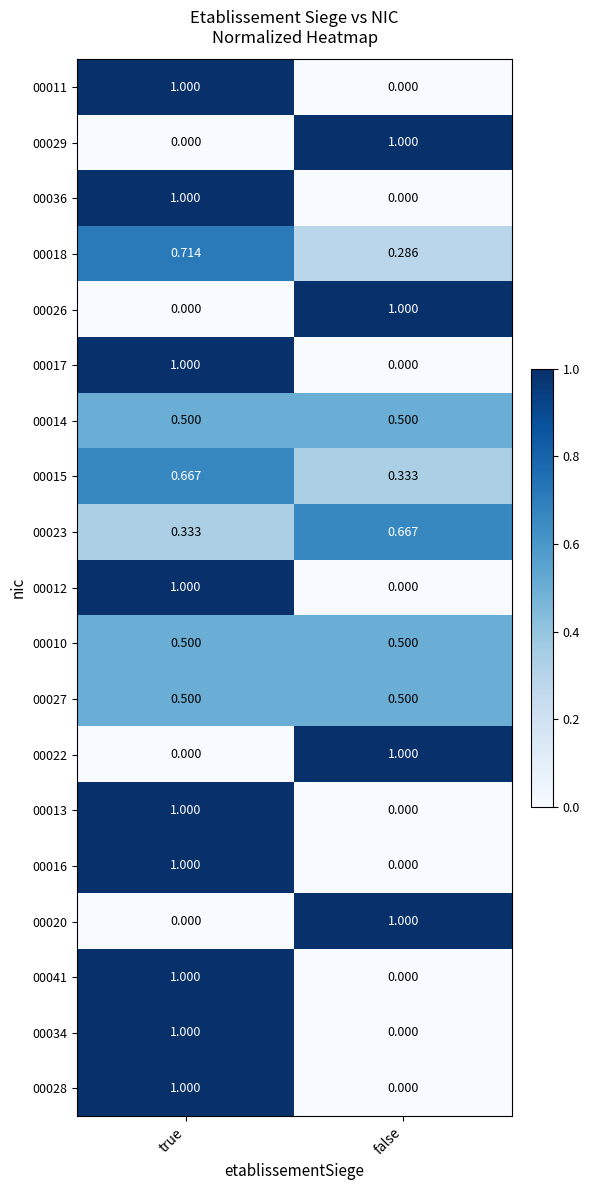

Rank the categories by 00013 value from lowest to highest.

false, true